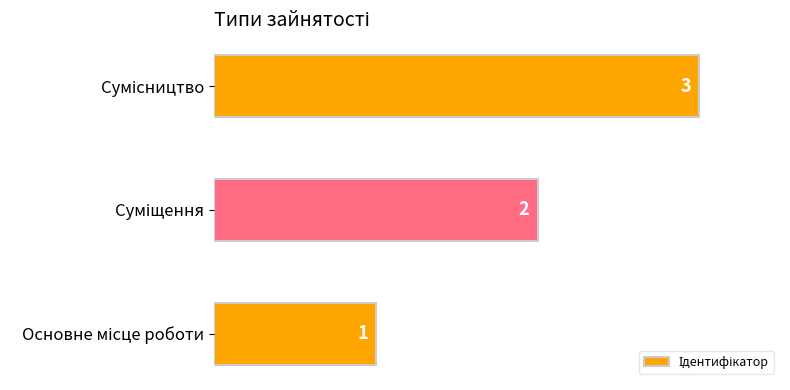

How many values are between 1 and 3?

3